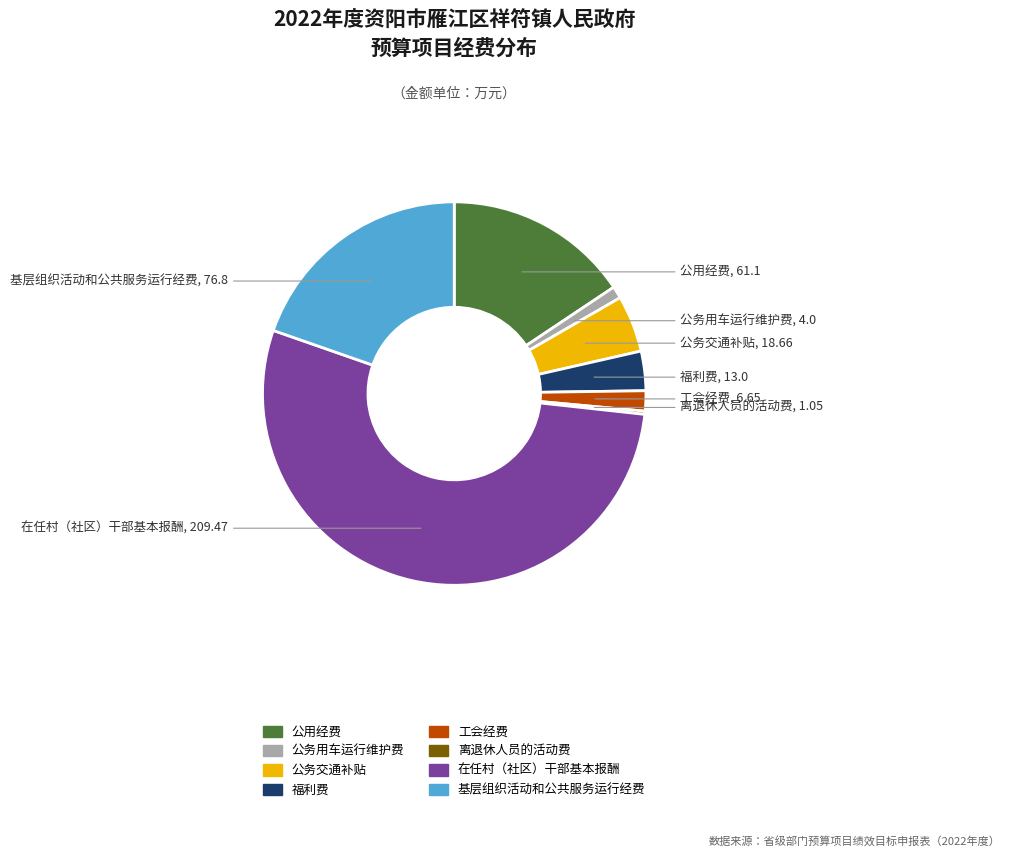

Do 公用经费 and 工会经费 together represent more than half of the pie?

No